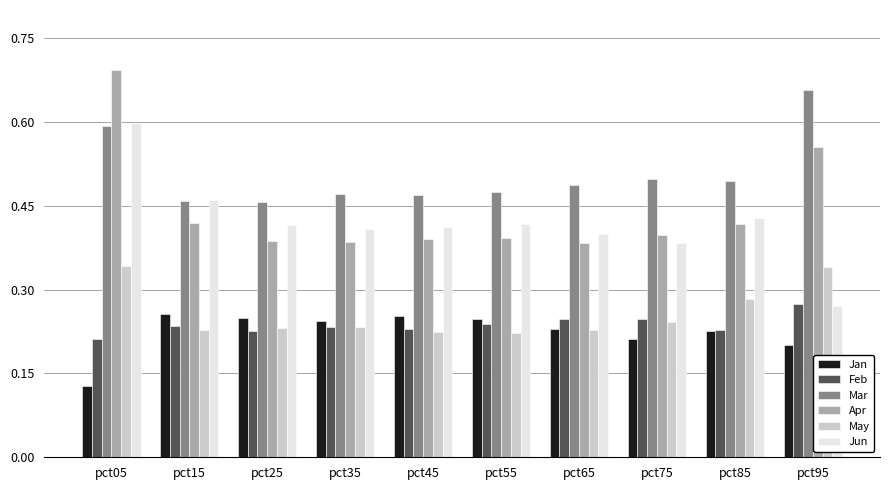

Is the value of Mar at pct25 greater than the value of Feb at pct95?

Yes